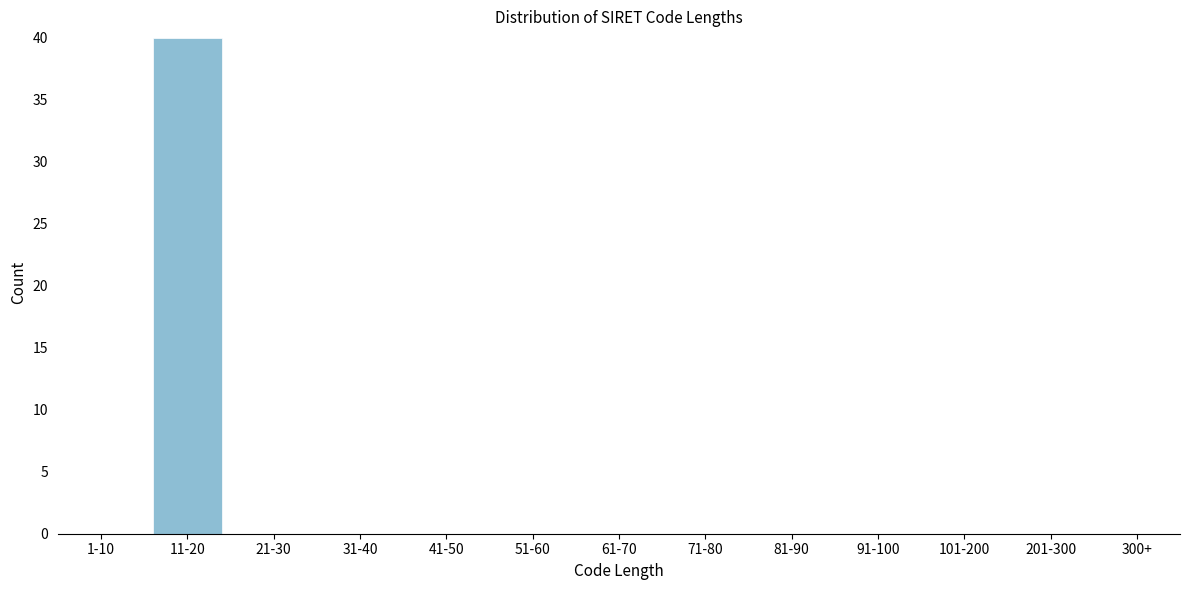

Reading left to right, what are all the values shown in this chart?

1-10=0	11-20=40	21-30=0	31-40=0	41-50=0	51-60=0	61-70=0	71-80=0	81-90=0	91-100=0	101-200=0	201-300=0	300+=0